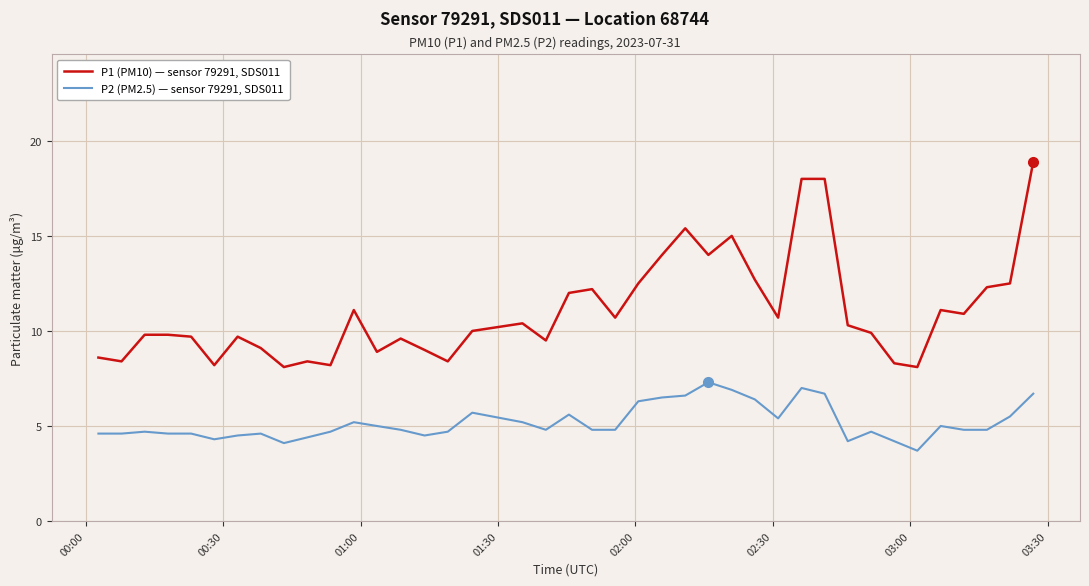

Rank the series by their maximum value, from lowest to highest.

P2 (PM2.5) — sensor 79291, SDS011, P1 (PM10) — sensor 79291, SDS011